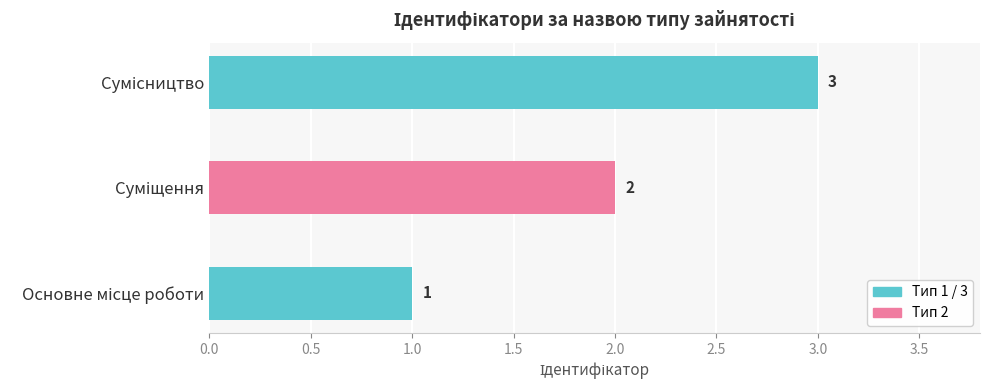

What is the greatest value displayed?

3